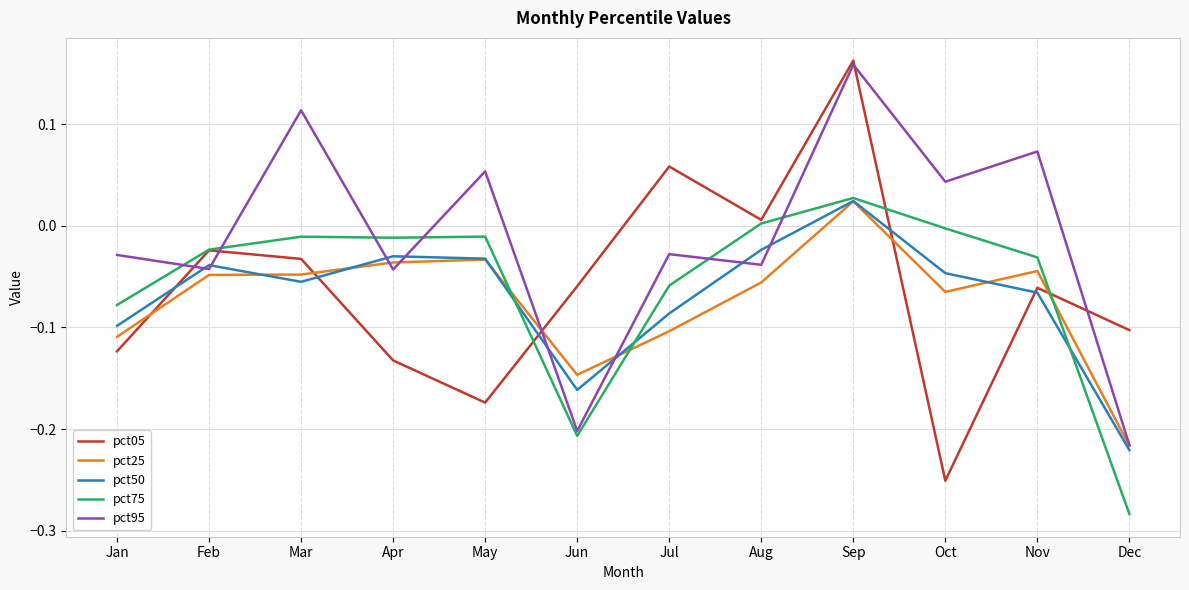

How many values in the pct05 series exceed 0?

3